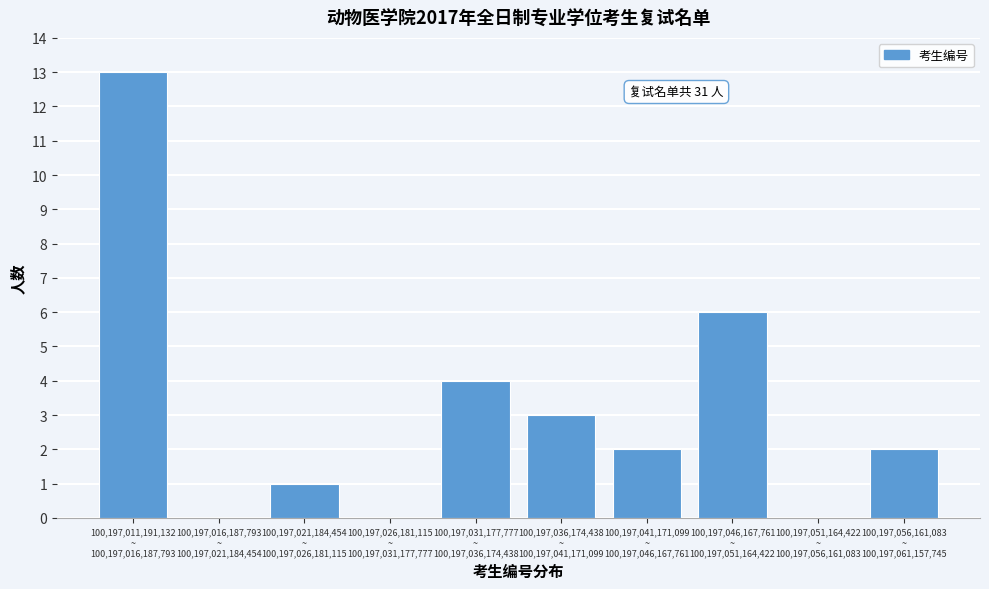

What is the greatest value displayed?

13